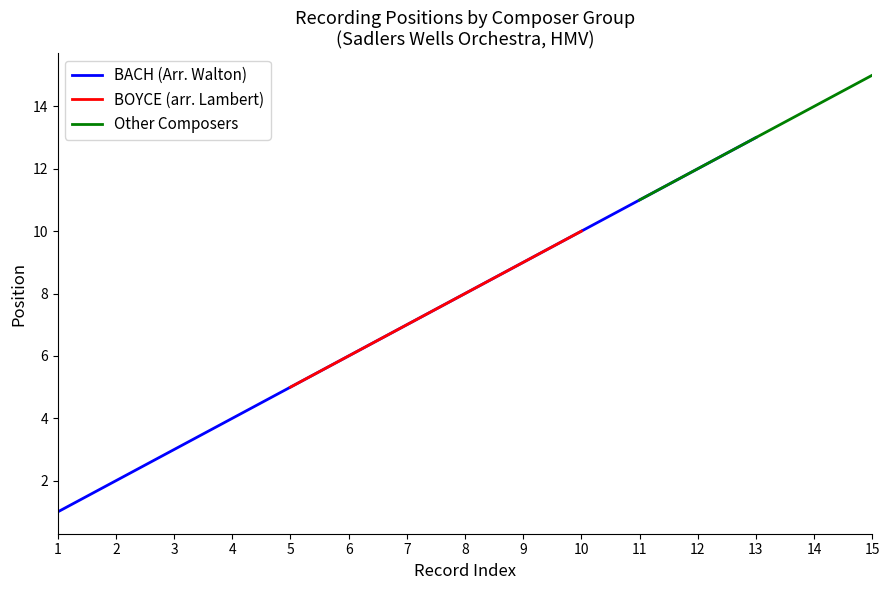

The value of BACH (Arr. Walton) at 1 is 1. True or false?

True